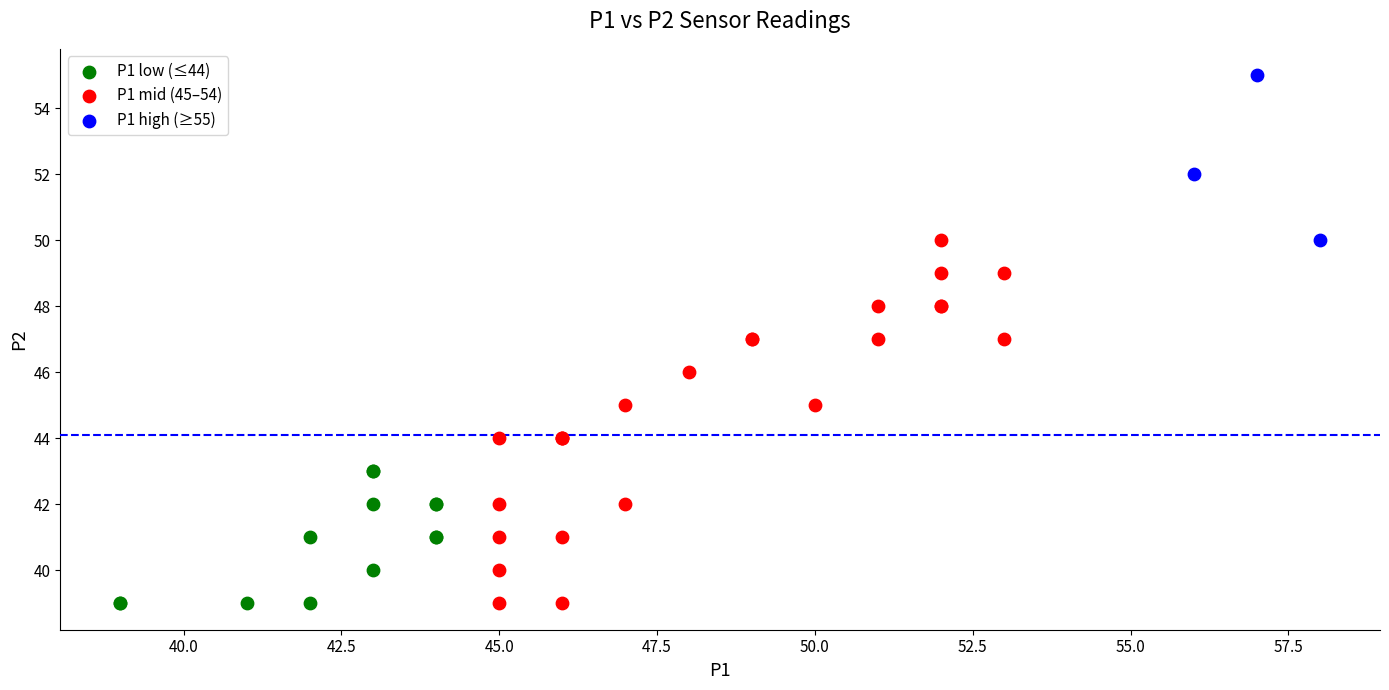

Which series has the widest spread of Y values?

P1 mid (45–54)